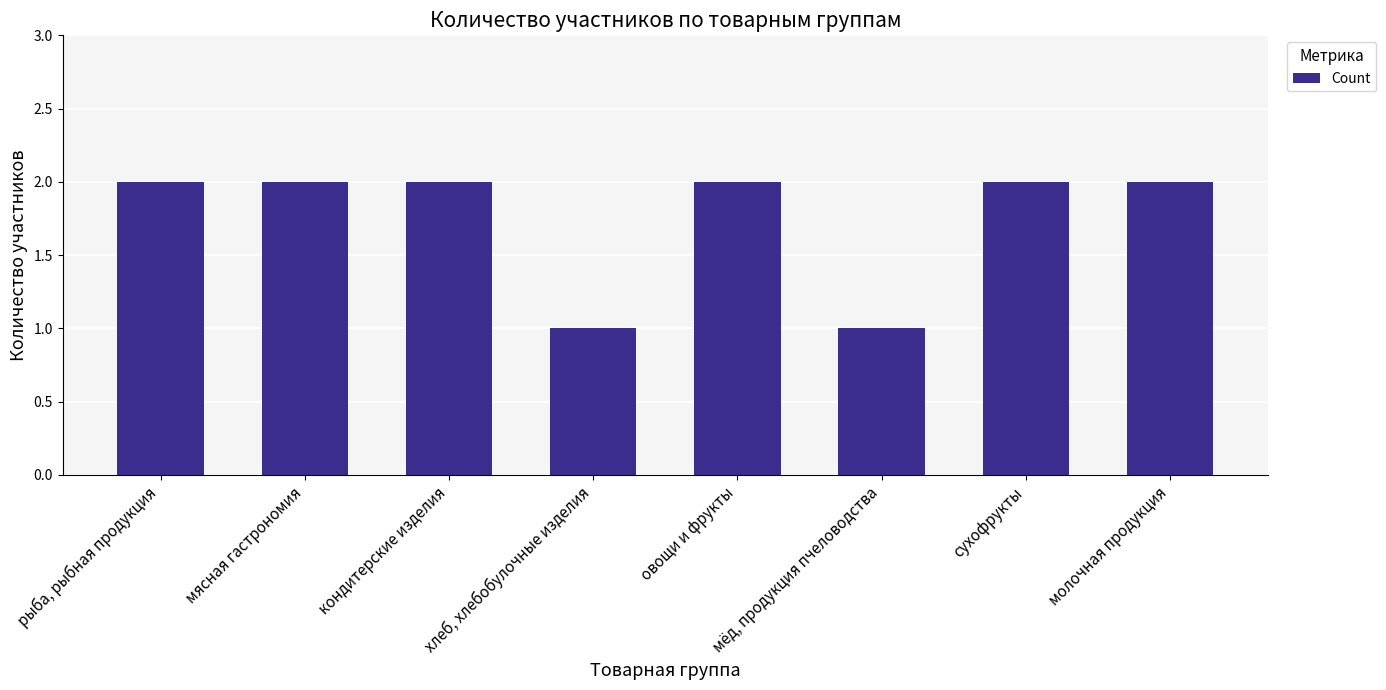

What is the maximum value shown in the chart?

2